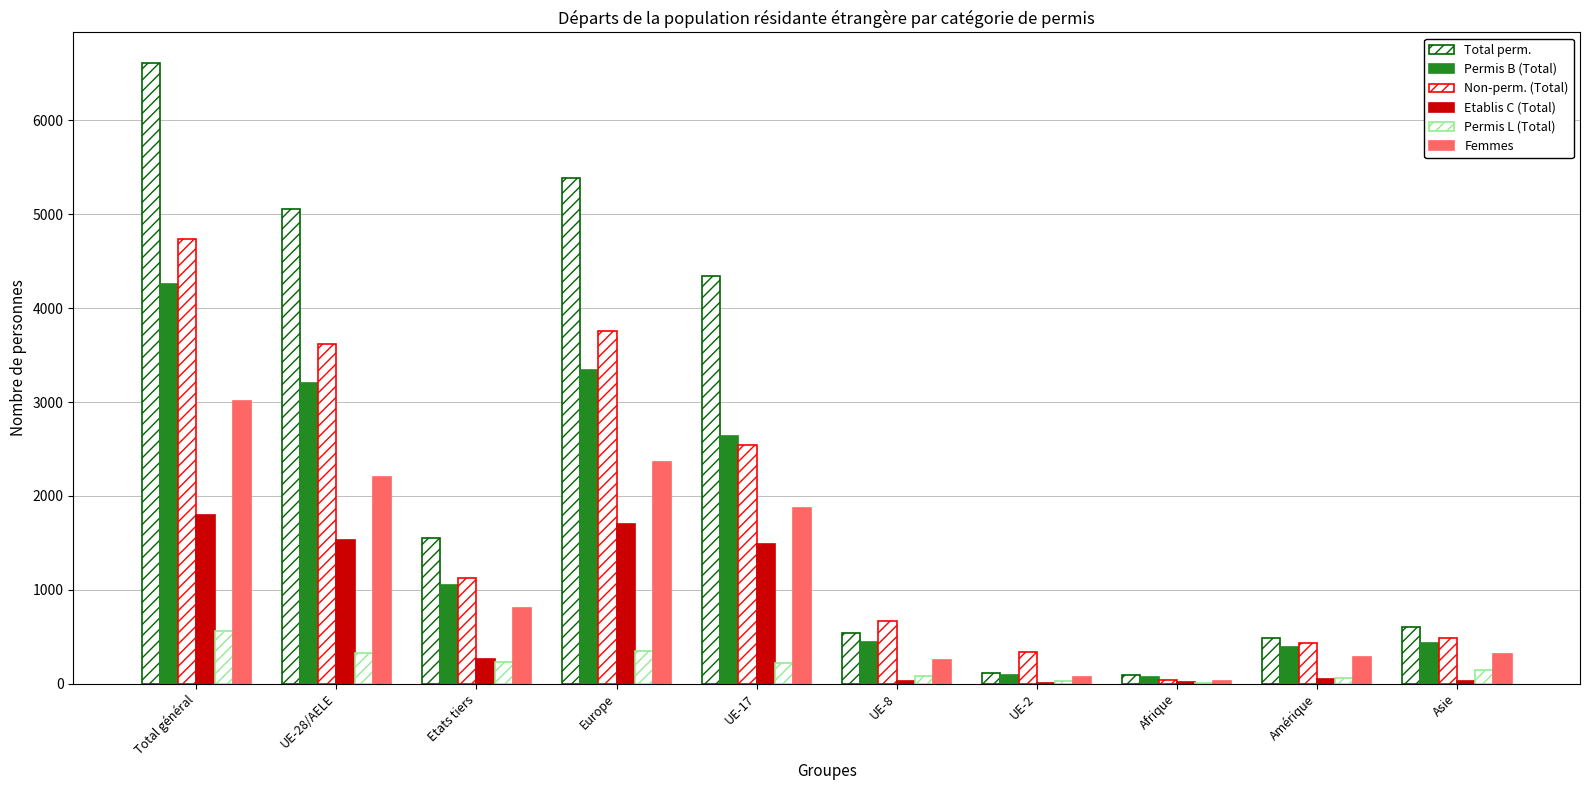

How many groups of bars are there?

10